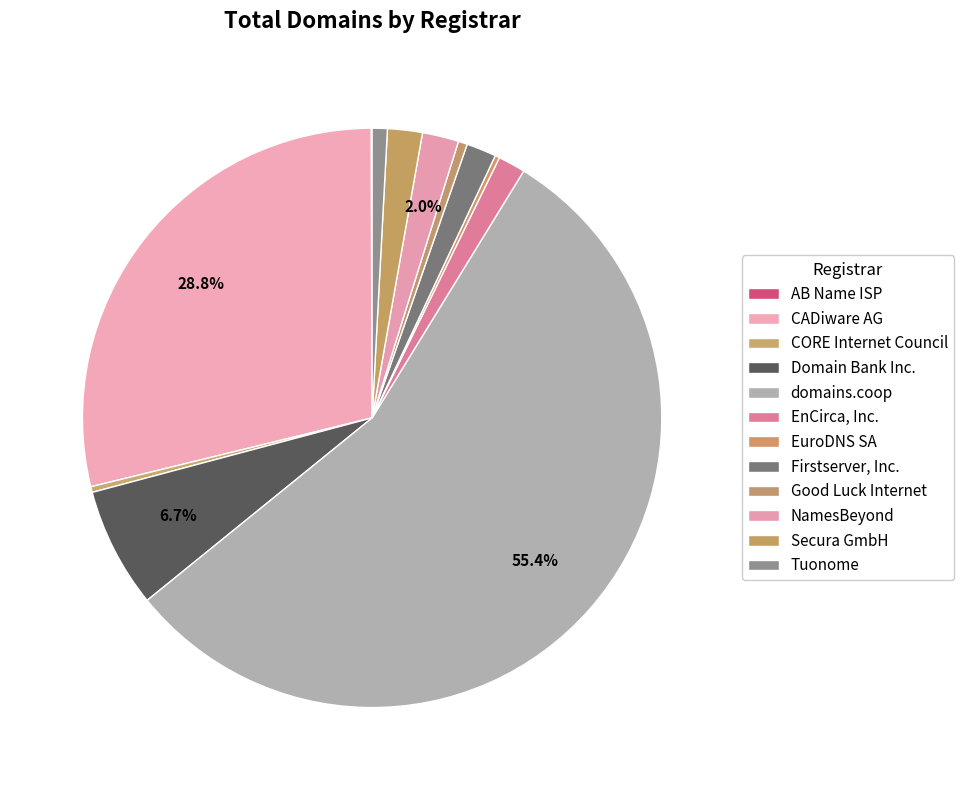

Which category has the smallest portion of the pie?

AB Name ISP